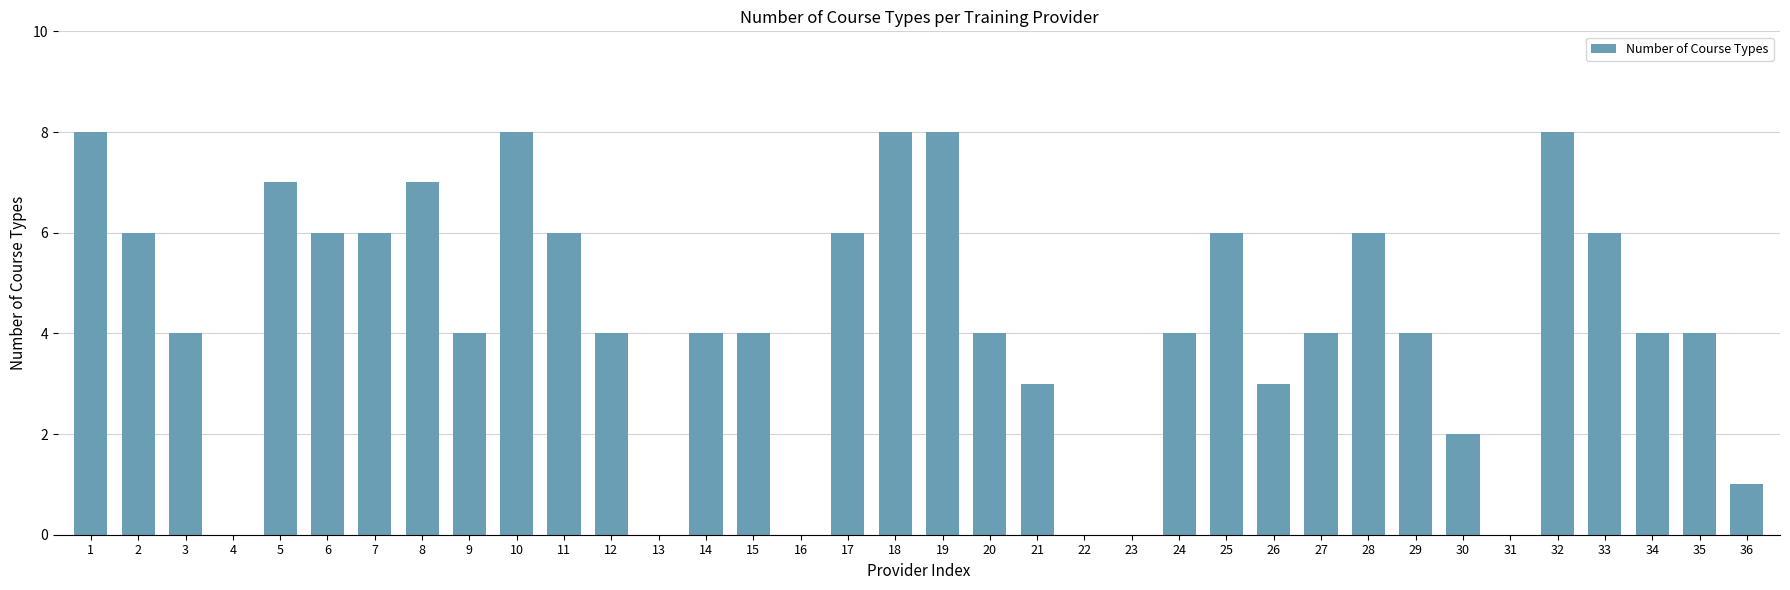

Reading right to left, transcribe all the data shown in this chart.

36=1	35=4	34=4	33=6	32=8	31=0	30=2	29=4	28=6	27=4	26=3	25=6	24=4	23=0	22=0	21=3	20=4	19=8	18=8	17=6	16=0	15=4	14=4	13=0	12=4	11=6	10=8	9=4	8=7	7=6	6=6	5=7	4=0	3=4	2=6	1=8